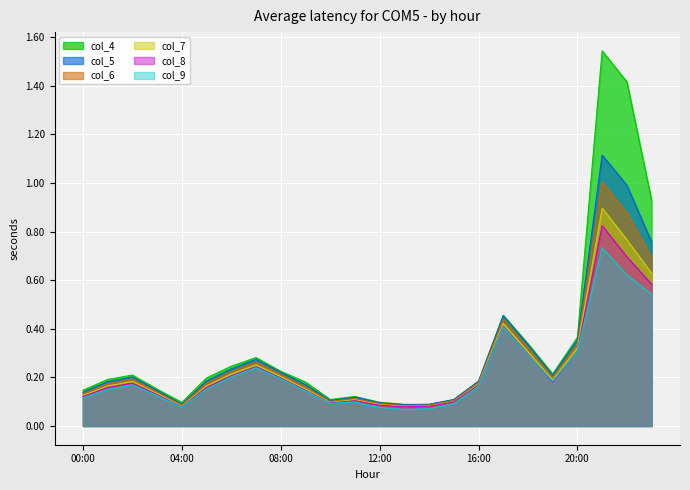

How many categories are shown in the chart?

24